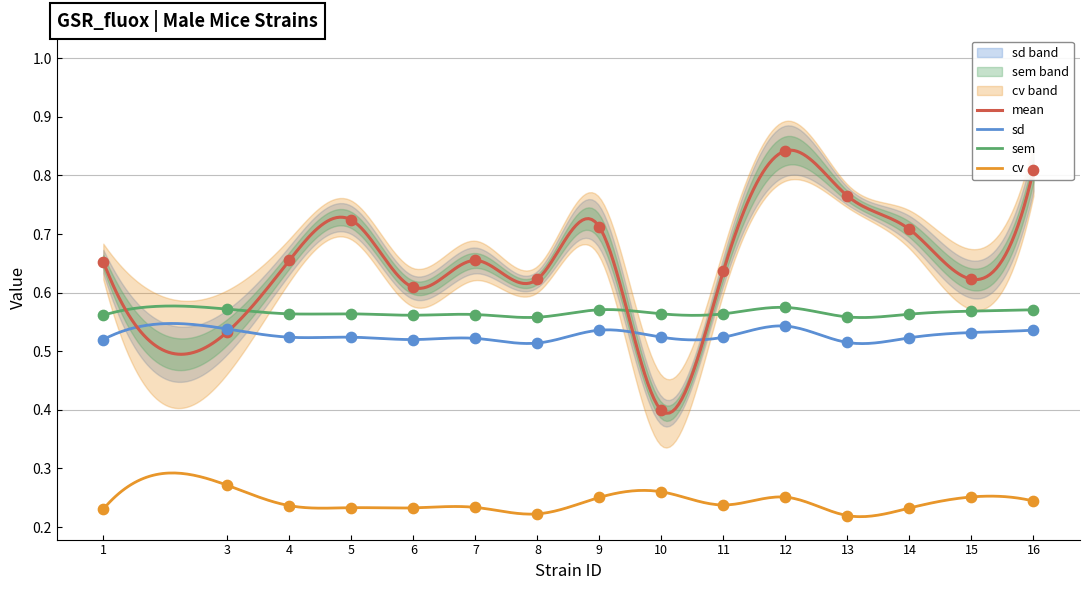

Which series has the largest total across all categories?

mean